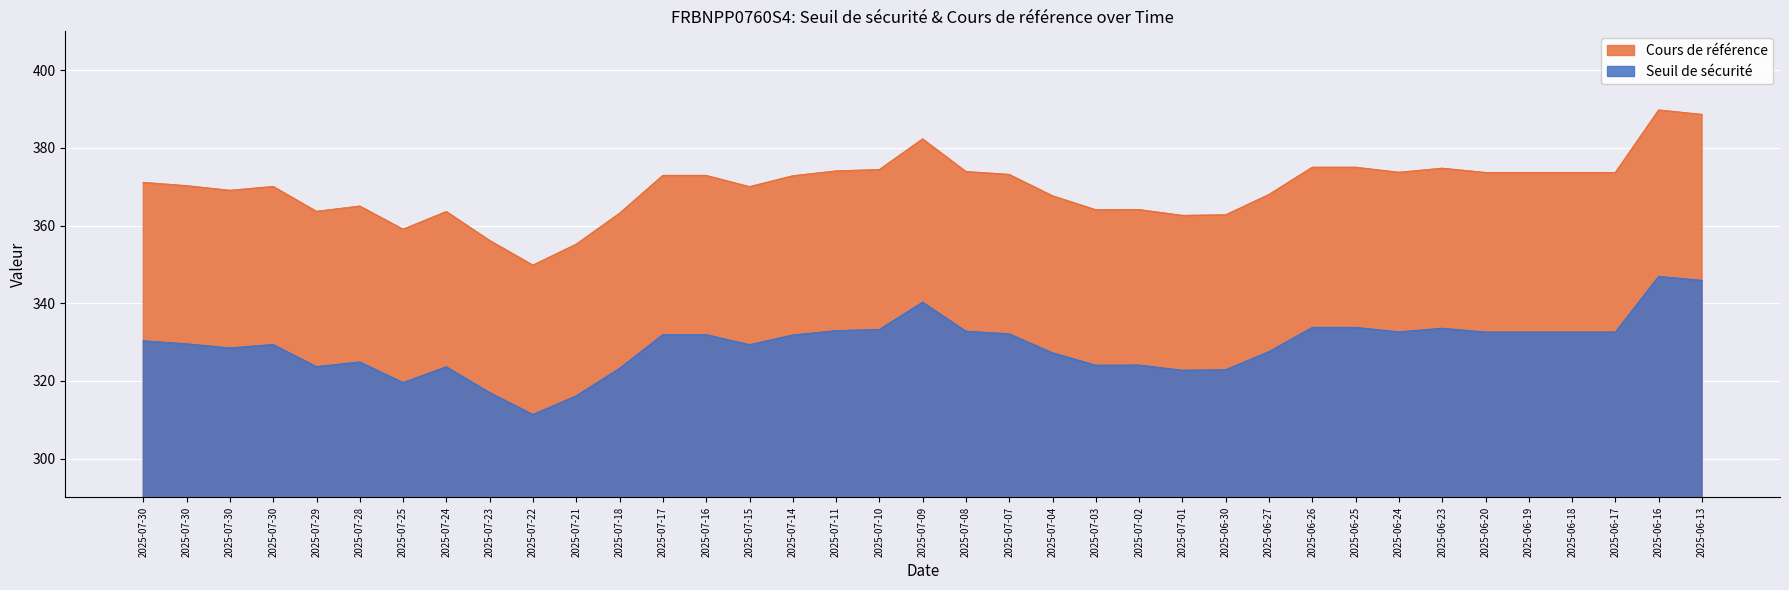

True or false: Cours de référence and Seuil de sécurité cross at least once.

False